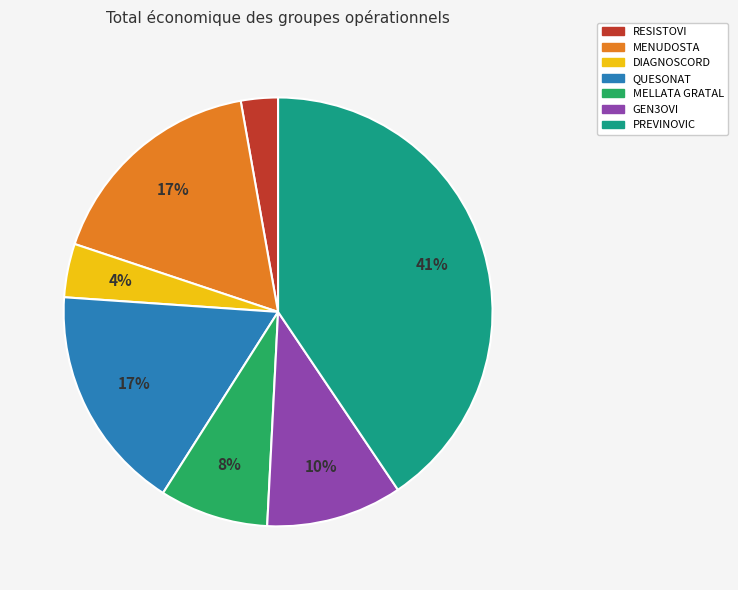

How many slices are in this pie chart?

7